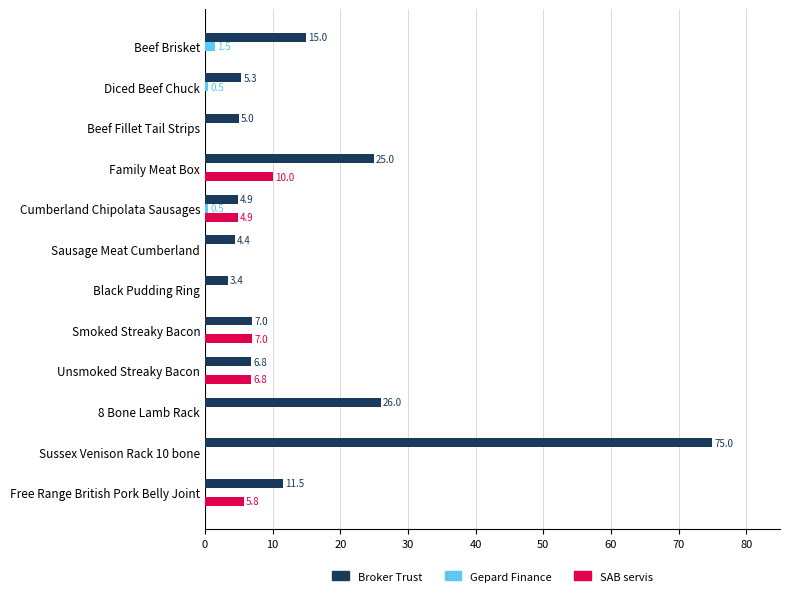

How many distinct data groups are displayed?

3